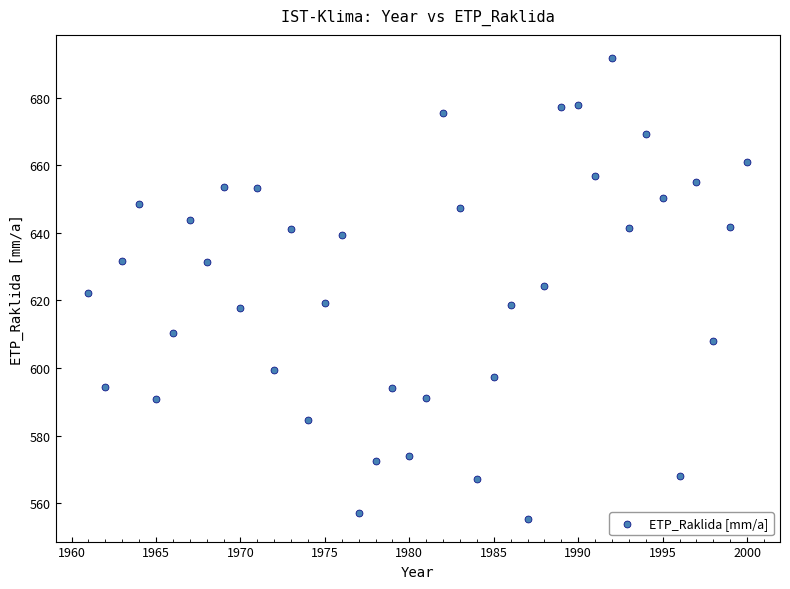

What is the range of X values (max minus min)?

39.0